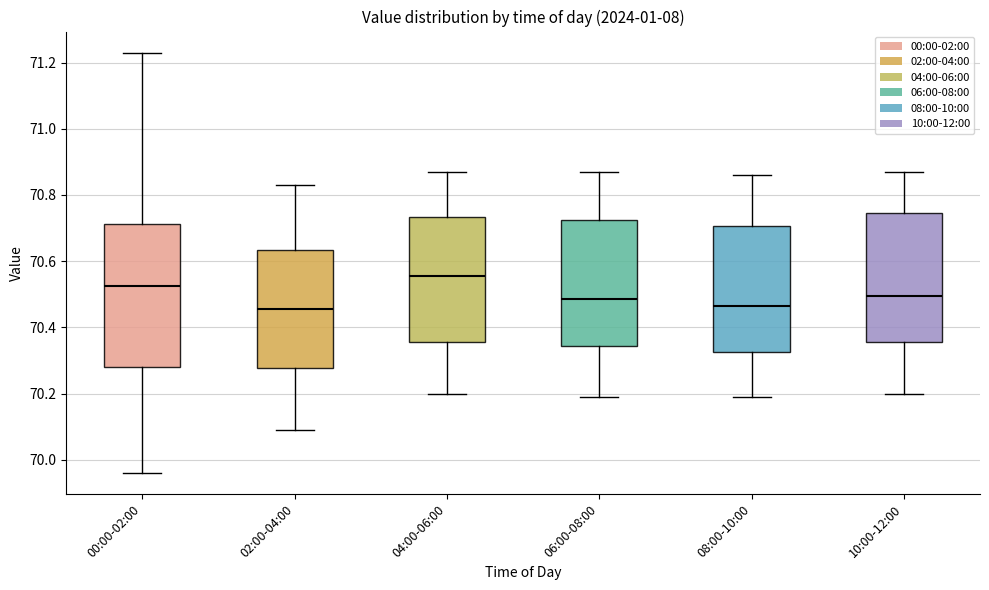

Comparing the boxes themselves (not the whiskers), which one is the tallest?

00:00-02:00